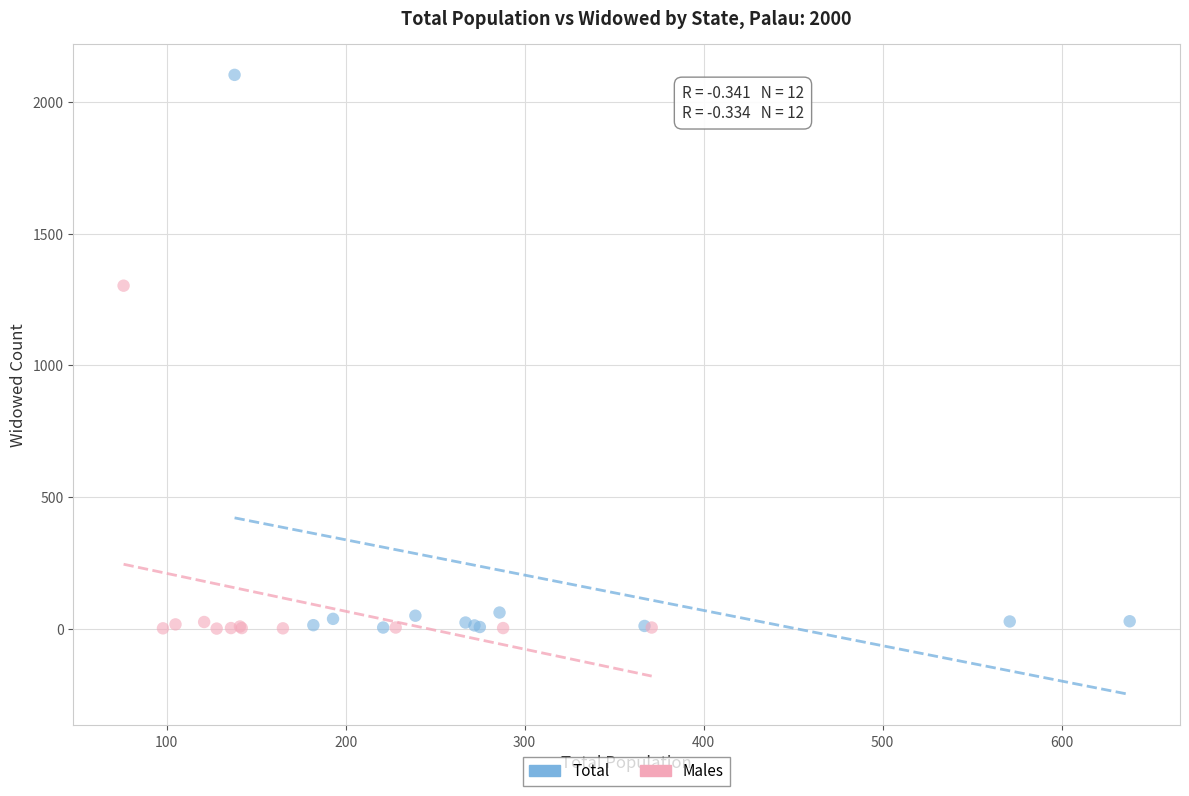

Which series reaches the maximum Y coordinate?

Total